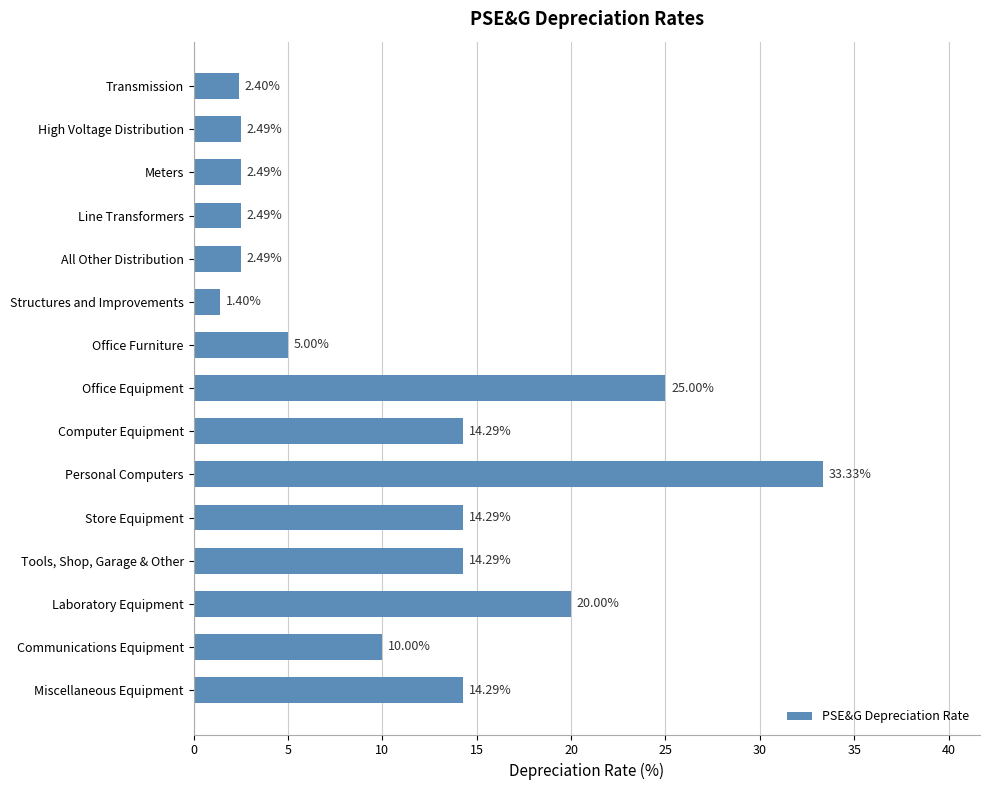

What is the difference between the maximum and minimum values?

31.9